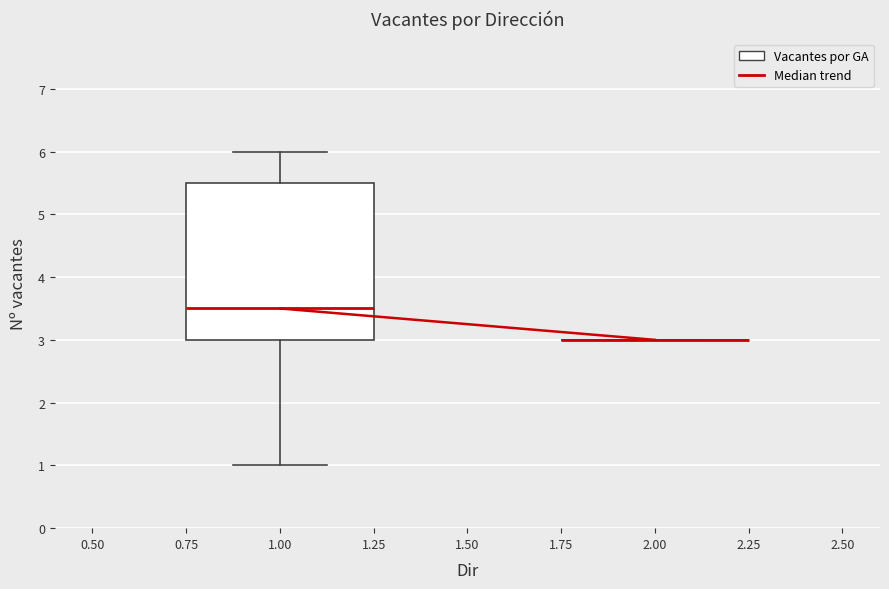

Comparing the boxes themselves (not the whiskers), which one is the tallest?

1.00